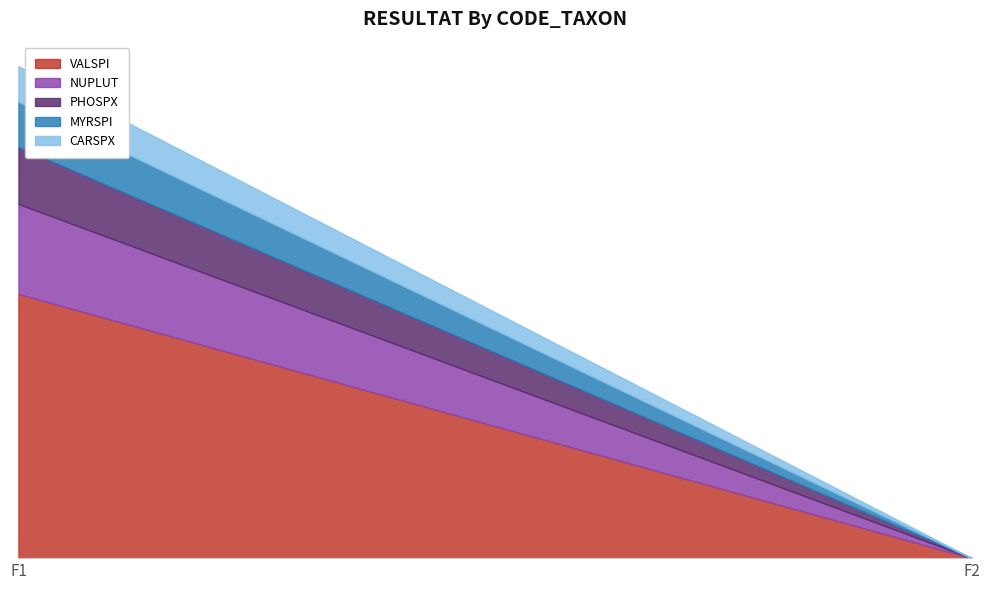

What is the sum of all MYRSPI values?

1.7